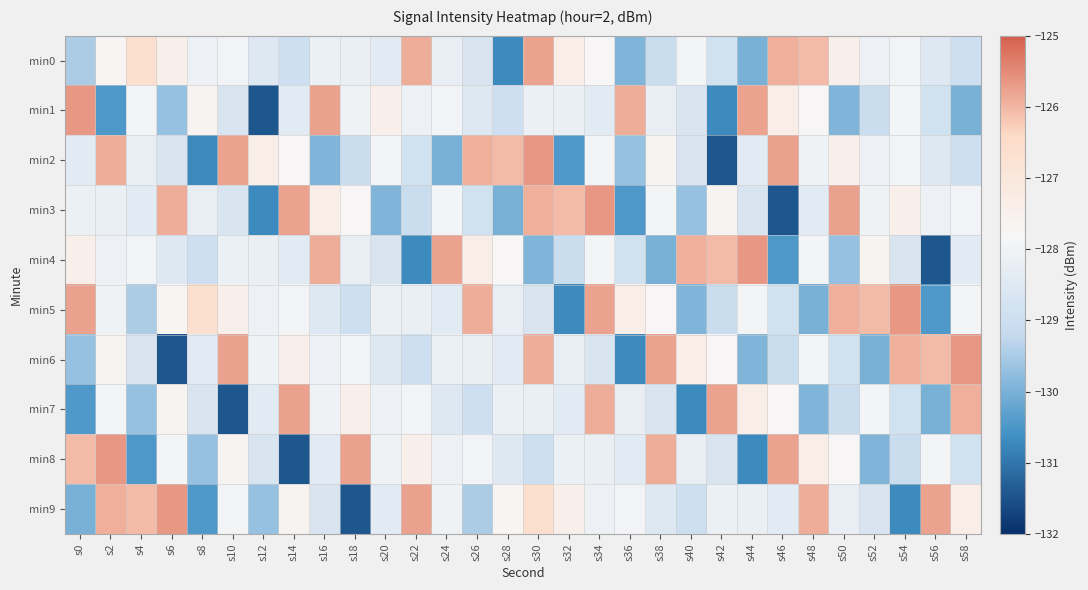

Reading left to right, what are all the values shown in this chart?

min0: s0=-129.5	s2=-127.7	s4=-126.7	s6=-127.5	s8=-128.1	s10=-128.0	s12=-128.5	s14=-129.0	s16=-128.1	s18=-128.2	s20=-128.4	s22=-125.9	s24=-128.2	s26=-128.7	s28=-130.7	s30=-125.8	s32=-127.3	s34=-127.8	s36=-129.9	s38=-129.1	s40=-128.0	s42=-128.9	s44=-130.0	s46=-125.9	s48=-126.1	s50=-127.5	s52=-128.1	s54=-128.0	s56=-128.5	s58=-129.0
min1: s0=-125.6	s2=-130.4	s4=-127.9	s6=-129.7	s8=-127.6	s10=-128.7	s12=-131.4	s14=-128.4	s16=-125.8	s18=-128.0	s20=-127.5	s22=-128.1	s24=-128.0	s26=-128.5	s28=-129.0	s30=-128.1	s32=-128.2	s34=-128.4	s36=-125.9	s38=-128.2	s40=-128.7	s42=-130.7	s44=-125.8	s46=-127.3	s48=-127.8	s50=-129.9	s52=-129.1	s54=-128.0	s56=-128.9	s58=-130.0
min2: s0=-128.4	s2=-125.9	s4=-128.2	s6=-128.7	s8=-130.7	s10=-125.8	s12=-127.3	s14=-127.8	s16=-129.9	s18=-129.1	s20=-128.0	s22=-128.9	s24=-130.0	s26=-125.9	s28=-126.1	s30=-125.6	s32=-130.4	s34=-127.9	s36=-129.7	s38=-127.6	s40=-128.7	s42=-131.4	s44=-128.4	s46=-125.8	s48=-128.0	s50=-127.5	s52=-128.1	s54=-128.0	s56=-128.5	s58=-129.0
min3: s0=-128.1	s2=-128.2	s4=-128.4	s6=-125.9	s8=-128.2	s10=-128.7	s12=-130.7	s14=-125.8	s16=-127.3	s18=-127.8	s20=-129.9	s22=-129.1	s24=-128.0	s26=-128.9	s28=-130.0	s30=-125.9	s32=-126.1	s34=-125.6	s36=-130.4	s38=-127.9	s40=-129.7	s42=-127.6	s44=-128.7	s46=-131.4	s48=-128.4	s50=-125.8	s52=-128.0	s54=-127.5	s56=-128.1	s58=-128.0
min4: s0=-127.5	s2=-128.1	s4=-128.0	s6=-128.5	s8=-129.0	s10=-128.1	s12=-128.2	s14=-128.4	s16=-125.9	s18=-128.2	s20=-128.7	s22=-130.7	s24=-125.8	s26=-127.3	s28=-127.8	s30=-129.9	s32=-129.1	s34=-128.0	s36=-128.9	s38=-130.0	s40=-125.9	s42=-126.1	s44=-125.6	s46=-130.4	s48=-127.9	s50=-129.7	s52=-127.6	s54=-128.7	s56=-131.4	s58=-128.4
min5: s0=-125.8	s2=-128.0	s4=-129.5	s6=-127.7	s8=-126.7	s10=-127.5	s12=-128.1	s14=-128.0	s16=-128.5	s18=-129.0	s20=-128.1	s22=-128.2	s24=-128.4	s26=-125.9	s28=-128.2	s30=-128.7	s32=-130.7	s34=-125.8	s36=-127.3	s38=-127.8	s40=-129.9	s42=-129.1	s44=-128.0	s46=-128.9	s48=-130.0	s50=-125.9	s52=-126.1	s54=-125.6	s56=-130.4	s58=-127.9
min6: s0=-129.7	s2=-127.6	s4=-128.7	s6=-131.4	s8=-128.4	s10=-125.8	s12=-128.0	s14=-127.5	s16=-128.1	s18=-128.0	s20=-128.5	s22=-129.0	s24=-128.1	s26=-128.2	s28=-128.4	s30=-125.9	s32=-128.2	s34=-128.7	s36=-130.7	s38=-125.8	s40=-127.3	s42=-127.8	s44=-129.9	s46=-129.1	s48=-128.0	s50=-128.9	s52=-130.0	s54=-125.9	s56=-126.1	s58=-125.6
min7: s0=-130.4	s2=-127.9	s4=-129.7	s6=-127.6	s8=-128.7	s10=-131.4	s12=-128.4	s14=-125.8	s16=-128.0	s18=-127.5	s20=-128.1	s22=-128.0	s24=-128.5	s26=-129.0	s28=-128.1	s30=-128.2	s32=-128.4	s34=-125.9	s36=-128.2	s38=-128.7	s40=-130.7	s42=-125.8	s44=-127.3	s46=-127.8	s48=-129.9	s50=-129.1	s52=-128.0	s54=-128.9	s56=-130.0	s58=-125.9
min8: s0=-126.1	s2=-125.6	s4=-130.4	s6=-127.9	s8=-129.7	s10=-127.6	s12=-128.7	s14=-131.4	s16=-128.4	s18=-125.8	s20=-128.0	s22=-127.5	s24=-128.1	s26=-128.0	s28=-128.5	s30=-129.0	s32=-128.1	s34=-128.2	s36=-128.4	s38=-125.9	s40=-128.2	s42=-128.7	s44=-130.7	s46=-125.8	s48=-127.3	s50=-127.8	s52=-129.9	s54=-129.1	s56=-128.0	s58=-128.9
min9: s0=-130.0	s2=-125.9	s4=-126.1	s6=-125.6	s8=-130.4	s10=-127.9	s12=-129.7	s14=-127.6	s16=-128.7	s18=-131.4	s20=-128.4	s22=-125.8	s24=-128.0	s26=-129.5	s28=-127.7	s30=-126.7	s32=-127.5	s34=-128.1	s36=-128.0	s38=-128.5	s40=-129.0	s42=-128.1	s44=-128.2	s46=-128.4	s48=-125.9	s50=-128.2	s52=-128.7	s54=-130.7	s56=-125.8	s58=-127.3